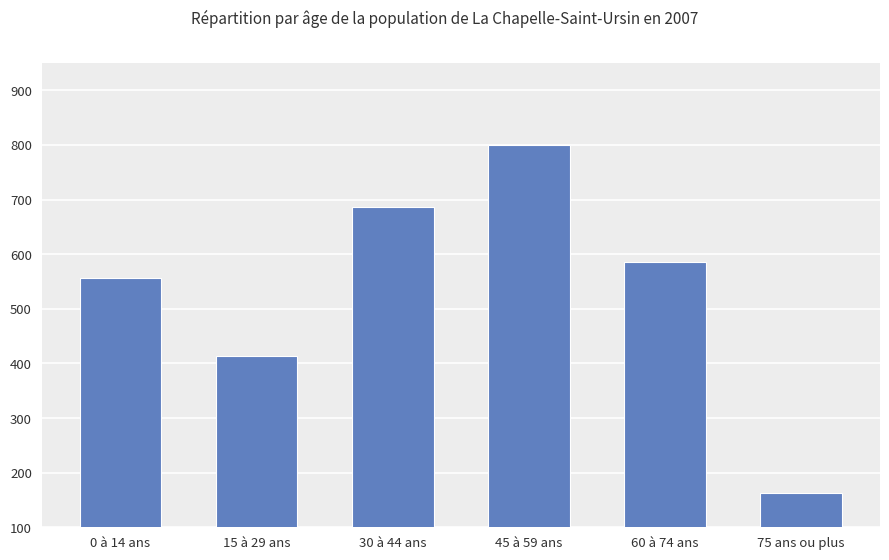

What is the label of the 2nd bar from the right?

60 à 74 ans